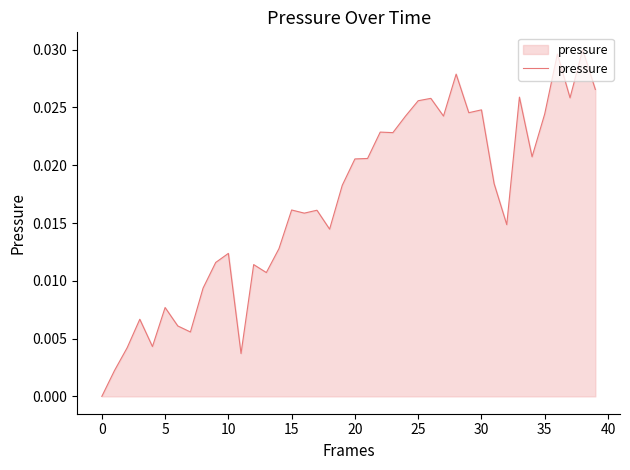

Does the chart have visible grid lines?

No